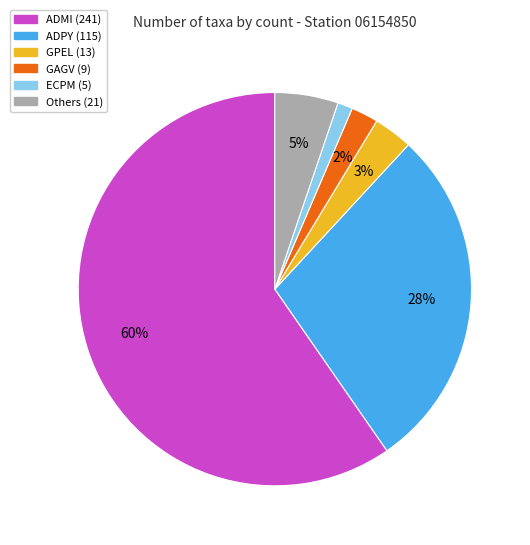

To the nearest percent, what is the average slice percentage?

17%